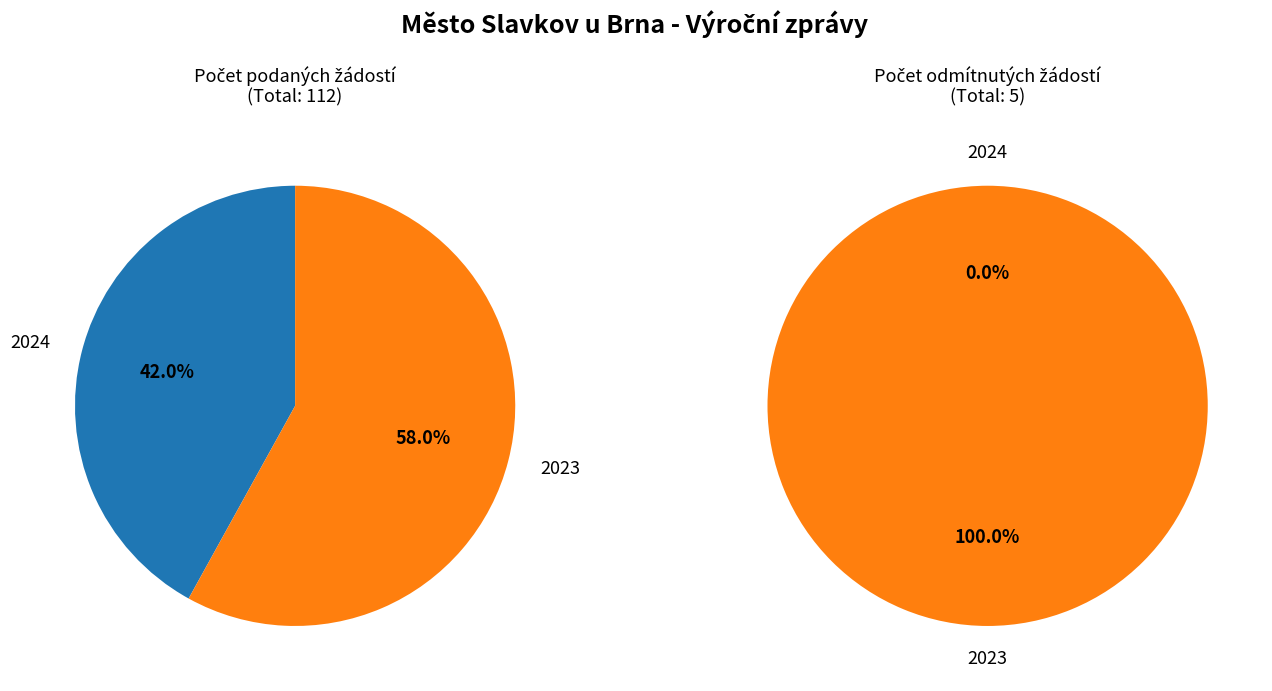

The 2024 slice represents 1% of the pie. True or false?

False